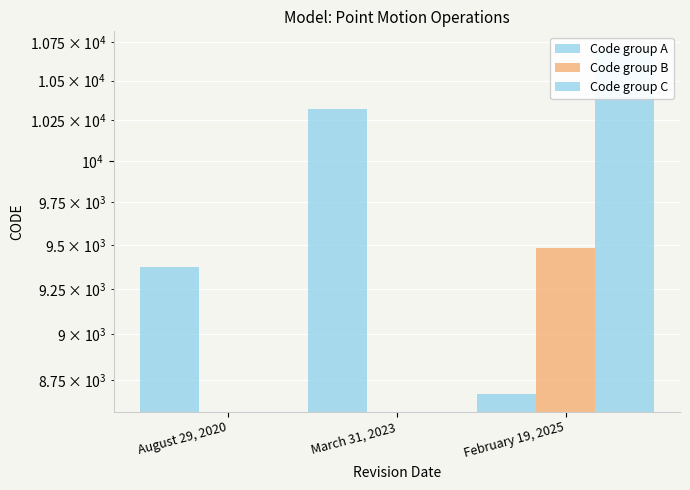

Which category has the lowest value in the Code group A series?

February 19, 2025